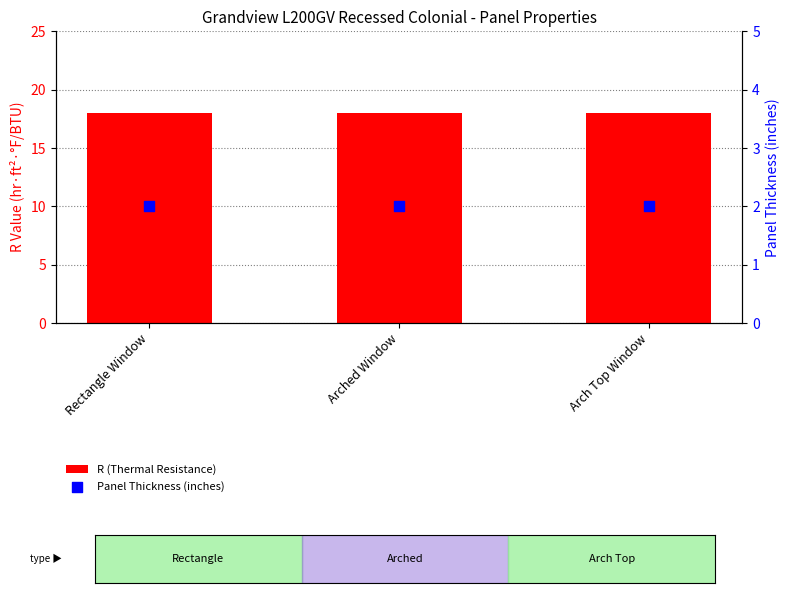

At how many categories does at least one series exceed 6?

3